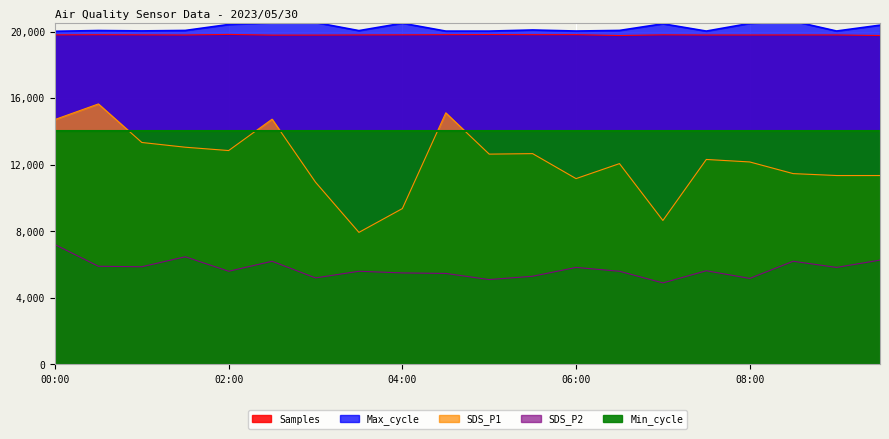

Does the chart display data point markers on the line(s)?

No